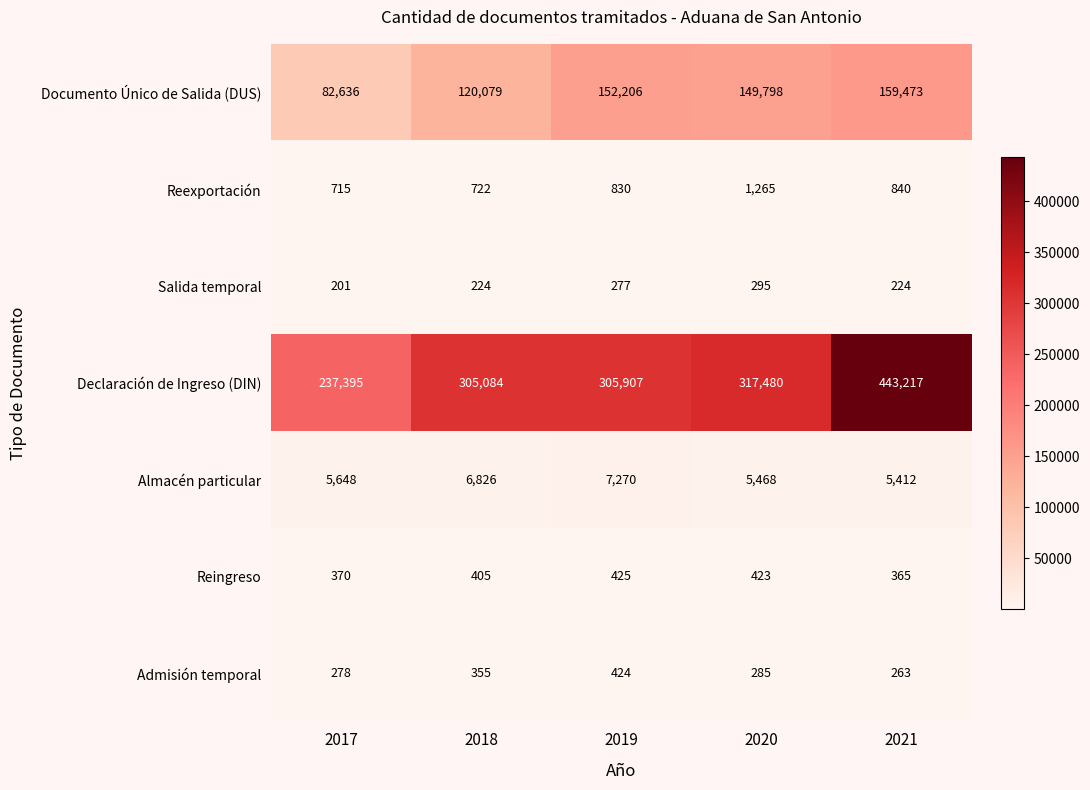

The value of Salida temporal at 2017 is 201. True or false?

True